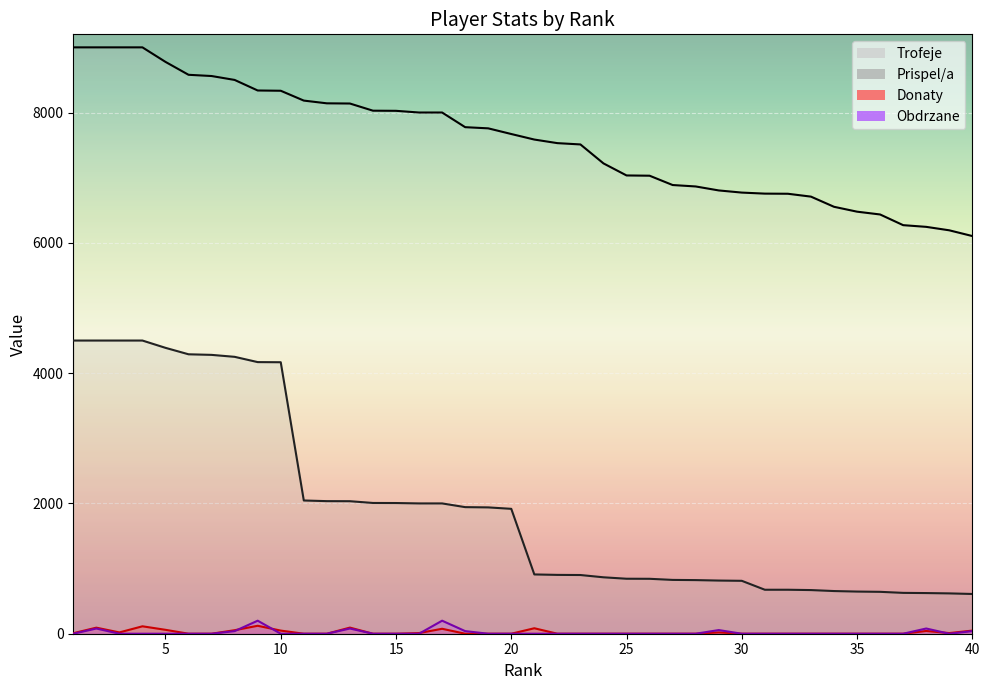

True or false: Prispel/a and Trofeje cross at least once.

False